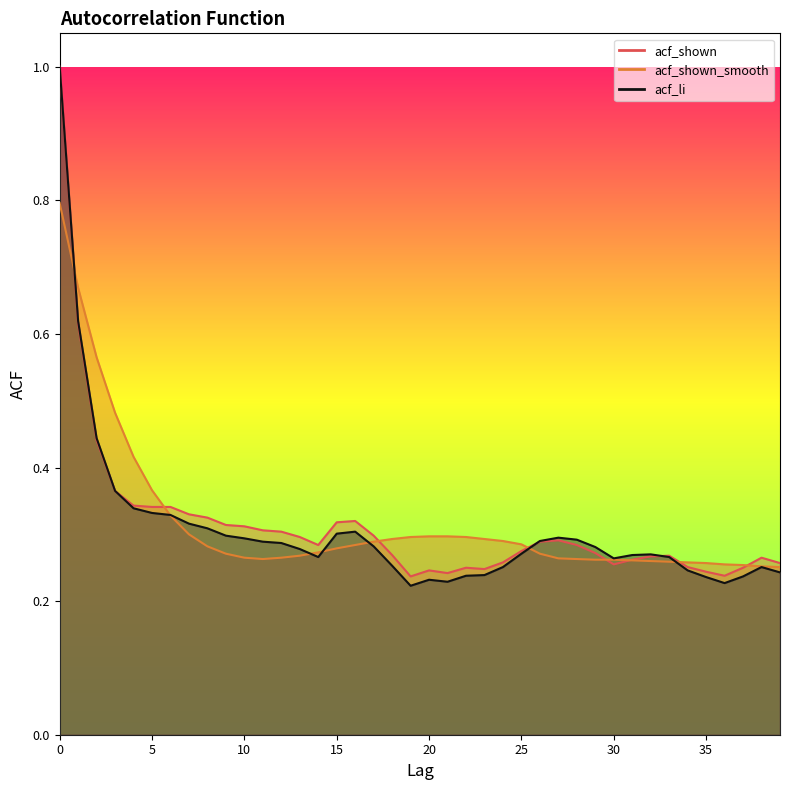

At how many categories does at least one series exceed 0?

40